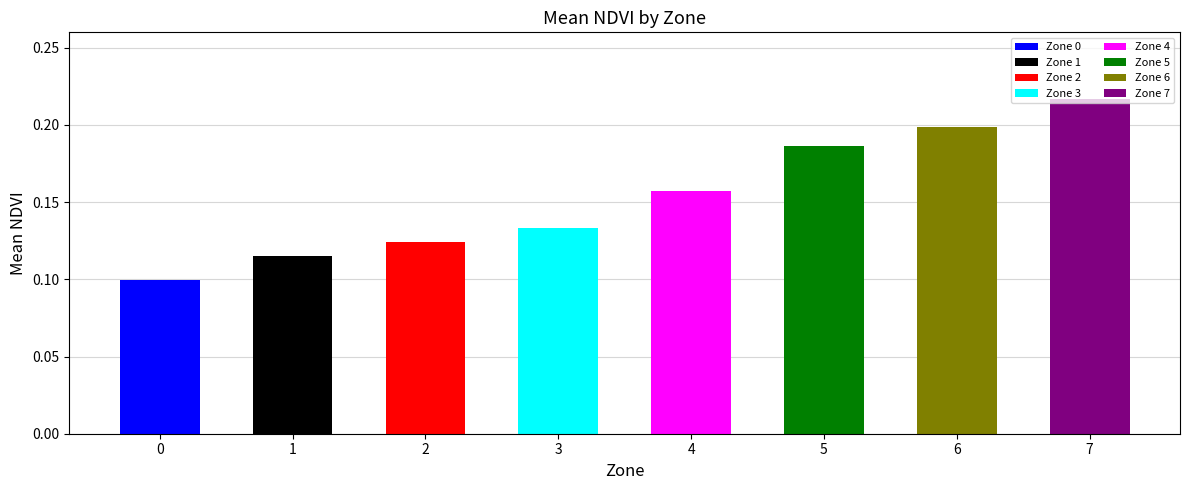

Does the chart contain any negative values?

No